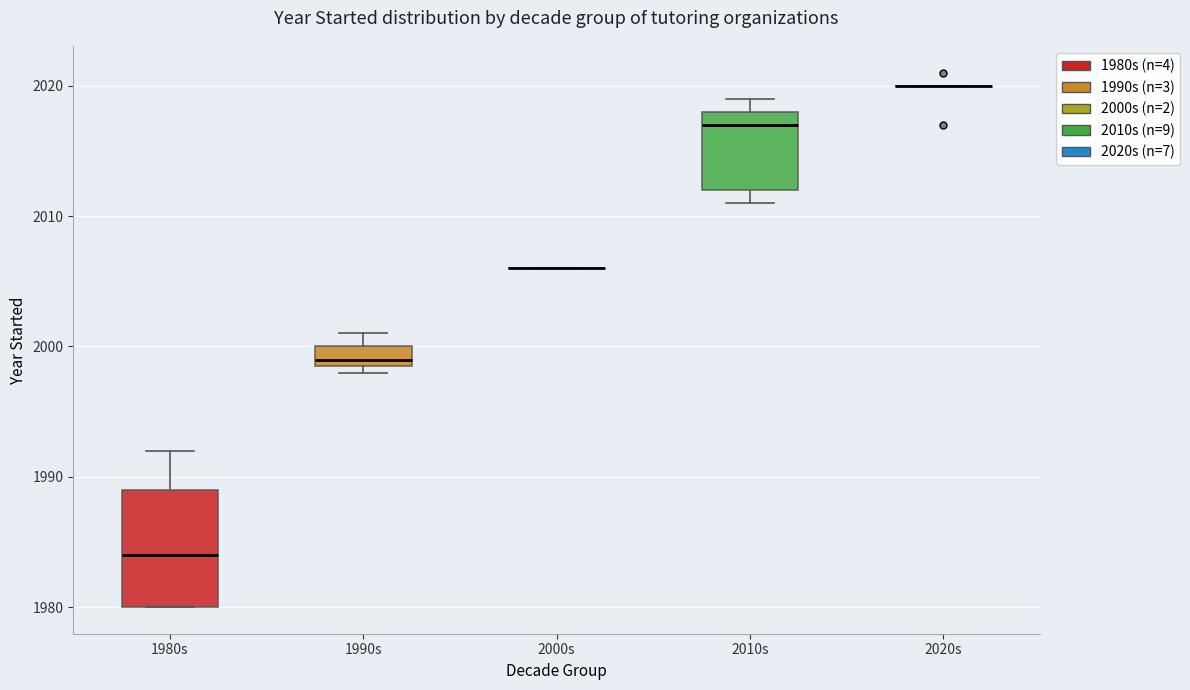

Where does the median line of the box for 2010s sit on the y-axis? The values are not printed on the chart, so give them approximately, as read against the axis.

2017